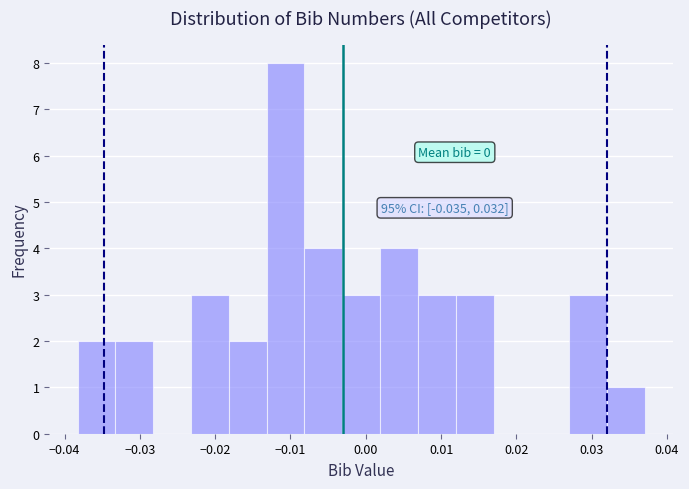

Over which range of the x-axis is the bar tallest?

-0.013 to -0.008